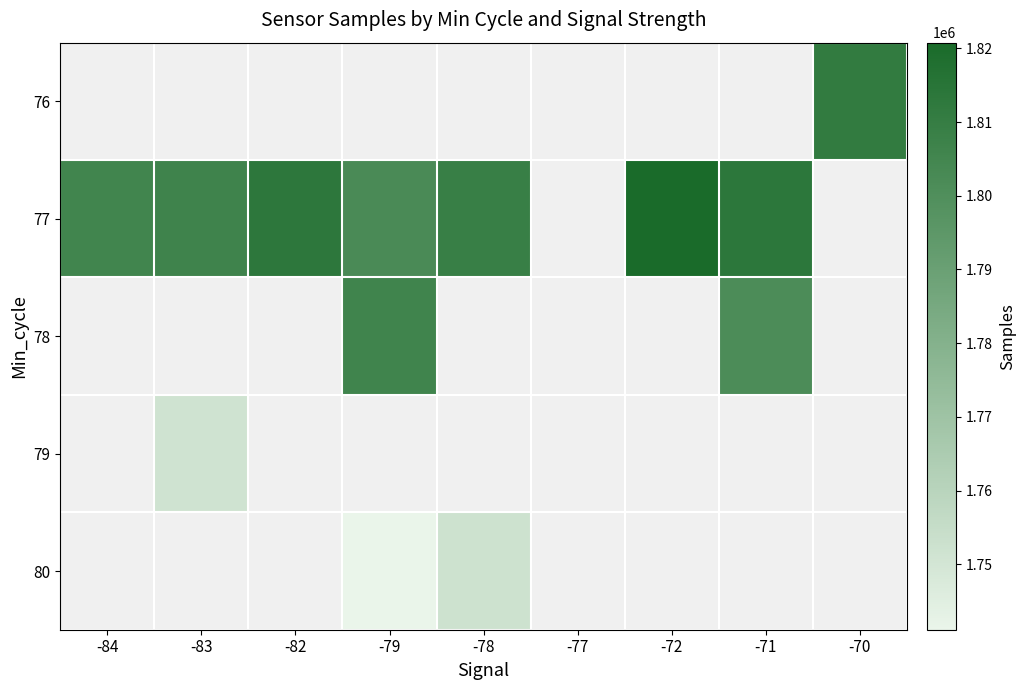

Which series has the largest range (max minus min)?

77